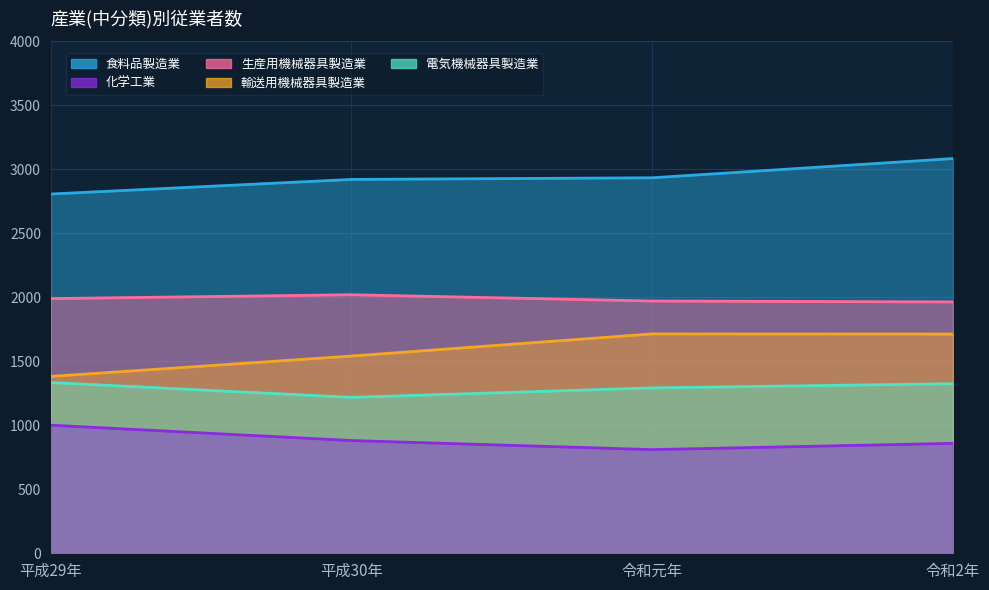

What position from the left is 令和2年?

4